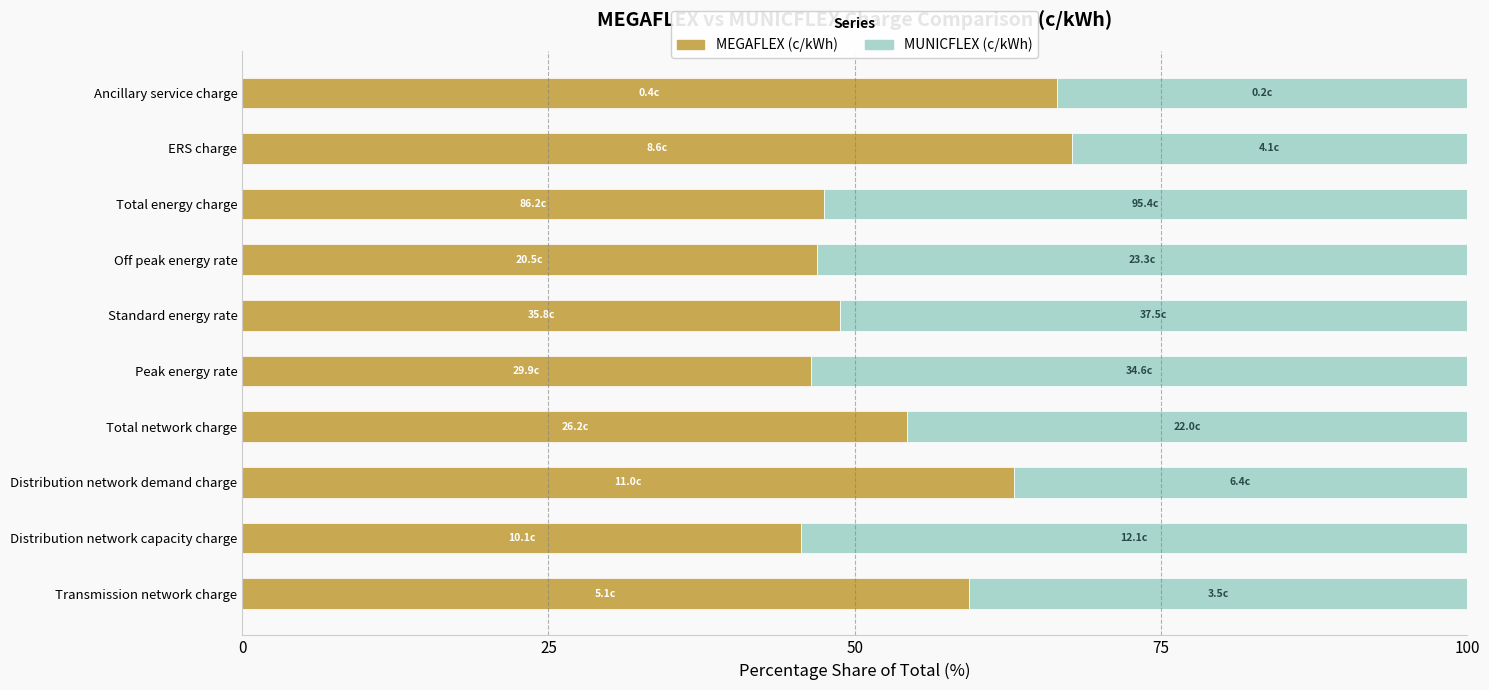

What value does the MEGAFLEX (c/kWh) series have at Peak energy rate?

46.4